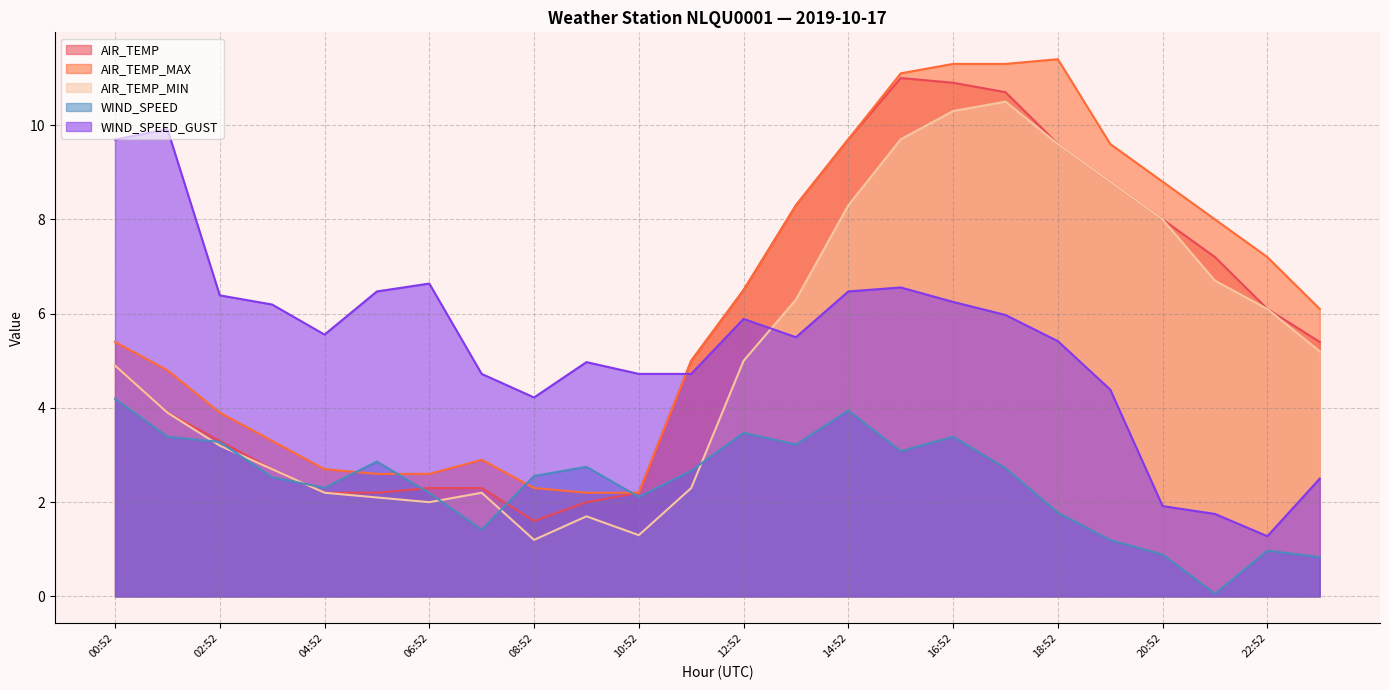

Where do WIND_SPEED and AIR_TEMP first cross each other?

03:52 and 04:52